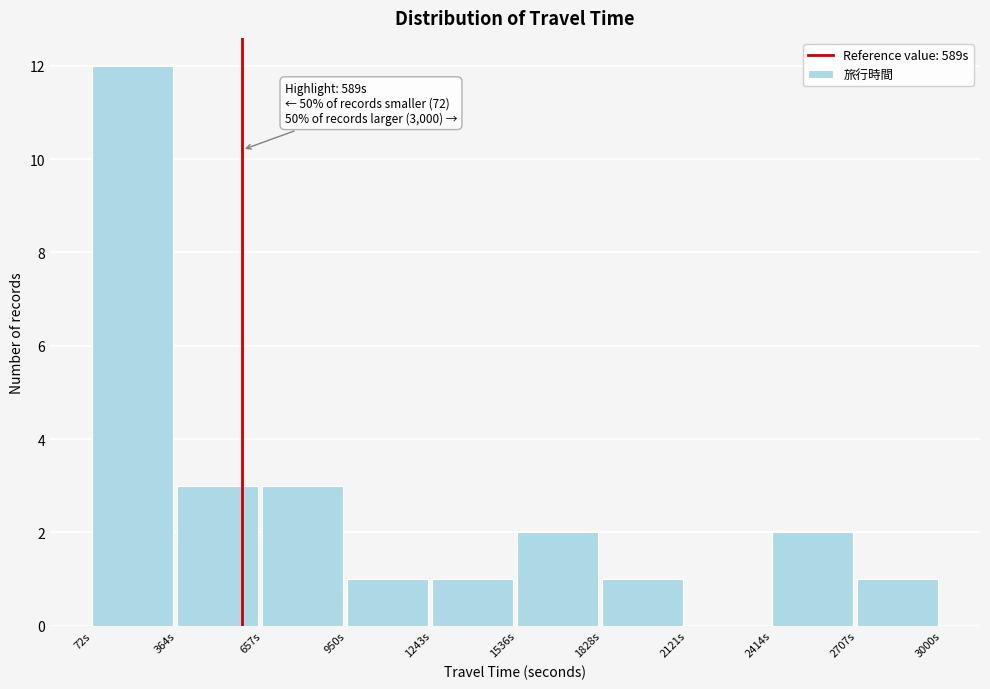

Over which range of the x-axis is the bar tallest?

50 to 350